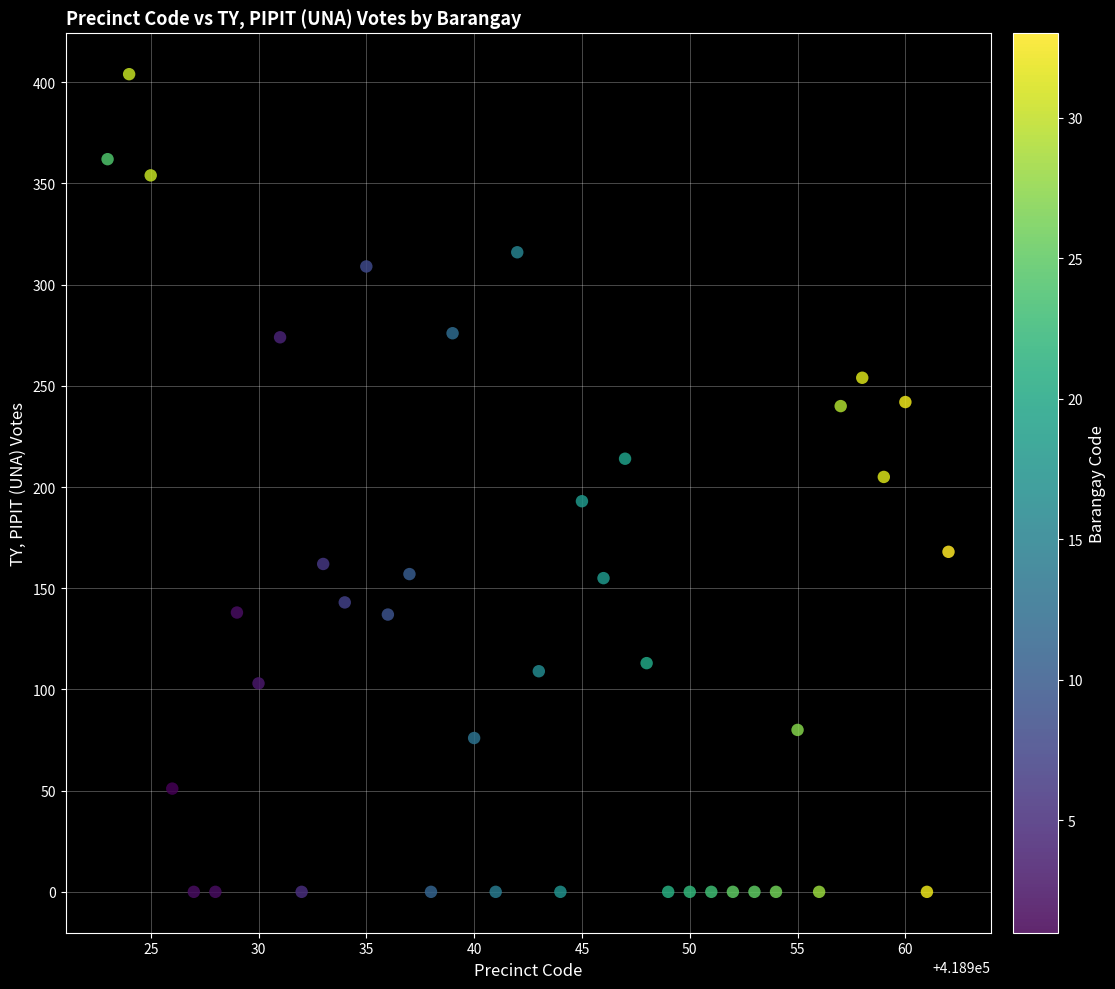

What is the range of Y values (max minus min)?

404